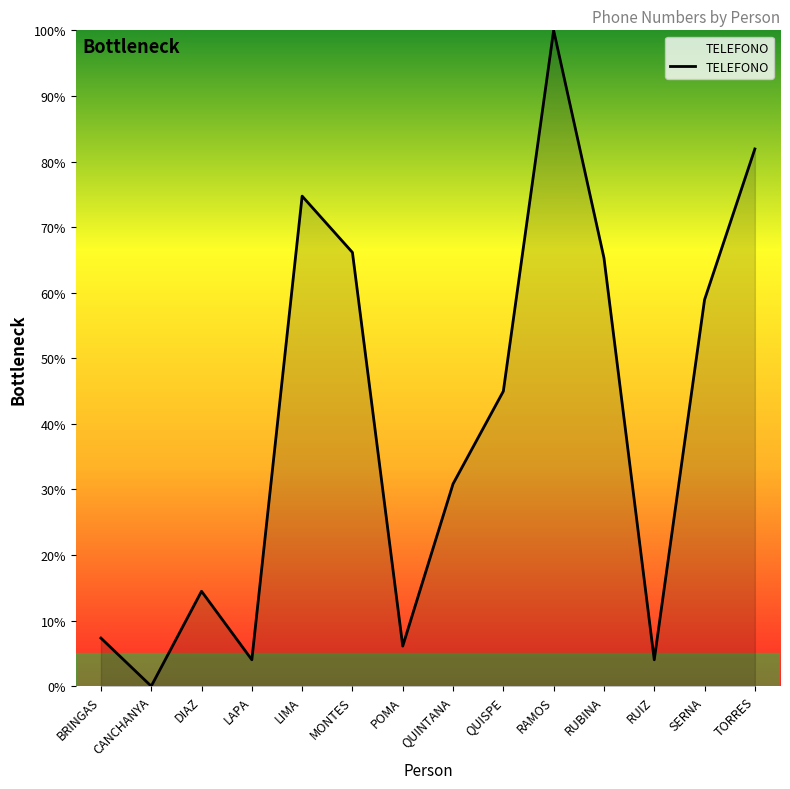

What position from the right is SERNA?

2